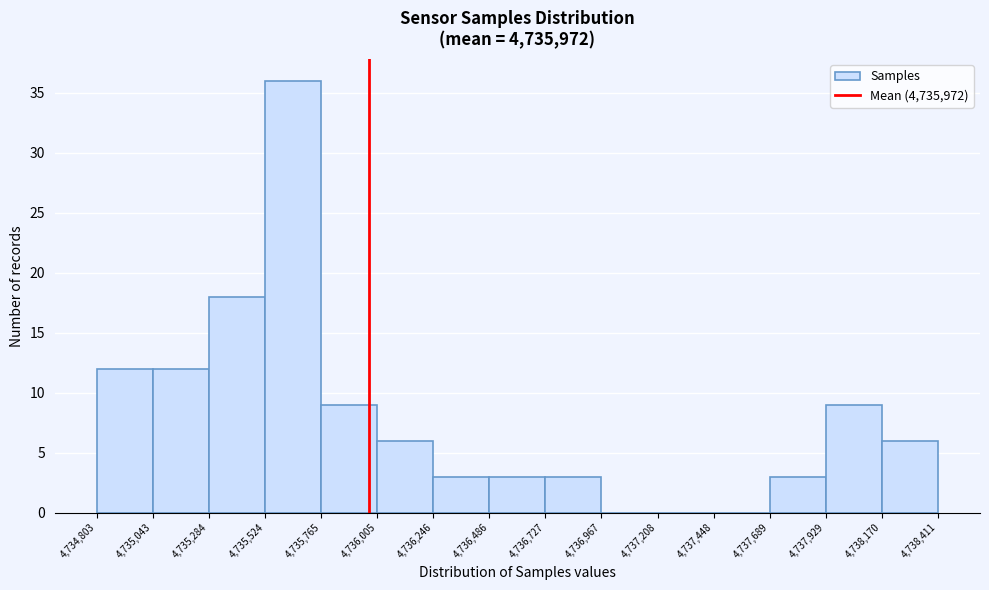

What is the height of the bar covering 4,734,803 to 4,735,043 on the x-axis? The values are not printed on the chart, so give them approximately, as read against the axis.

12